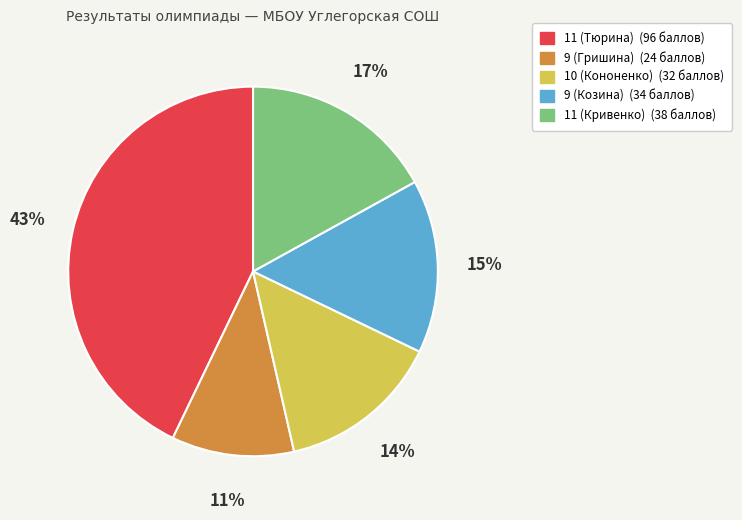

How many segments does this pie chart have?

5